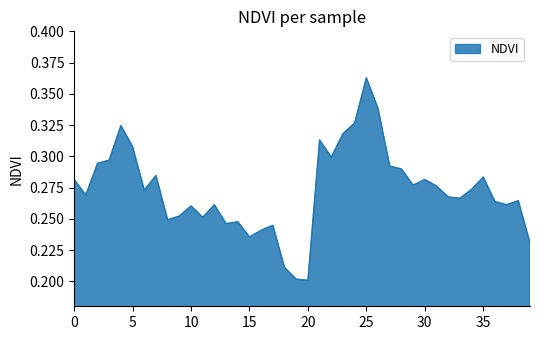

Where is the first local maximum?

4